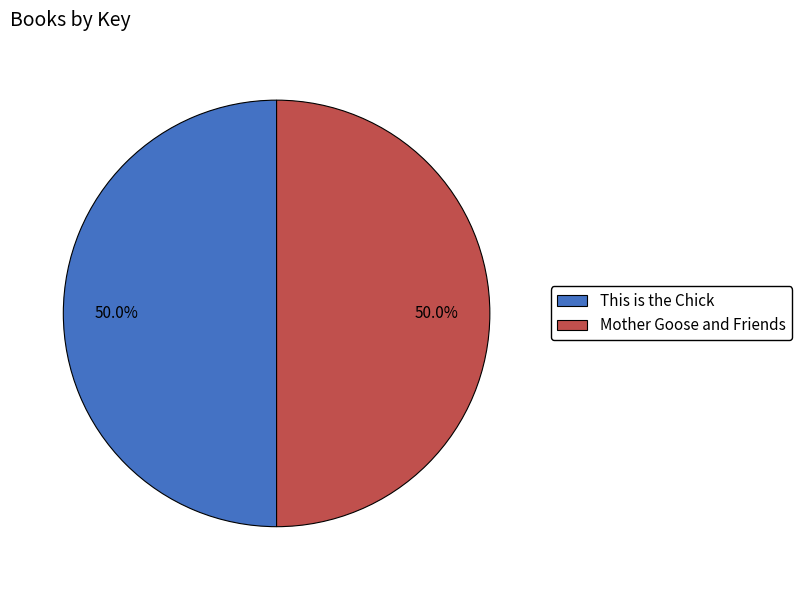

Approximately how many times larger is the value at Mother Goose and Friends compared to This is the Chick?

1.0